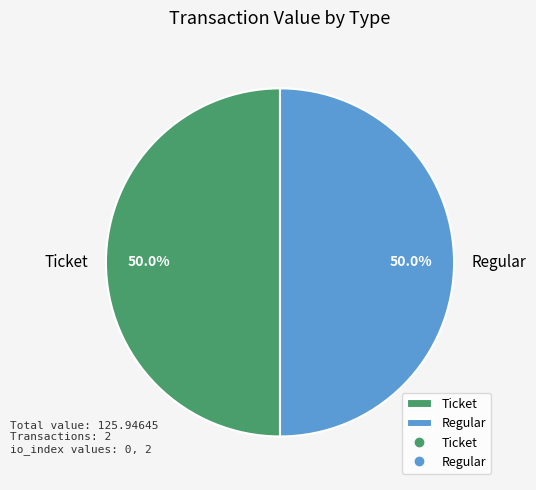

Do Ticket and Regular together represent more than half of the pie?

Yes